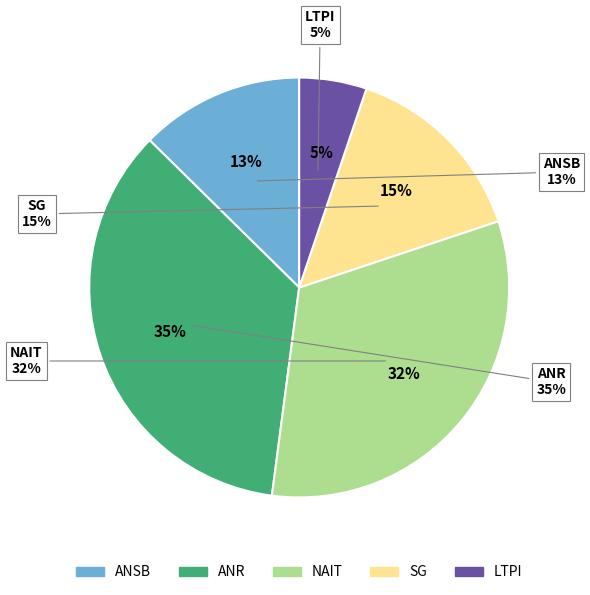

Does 山梨 account for over 50% of the chart?

No